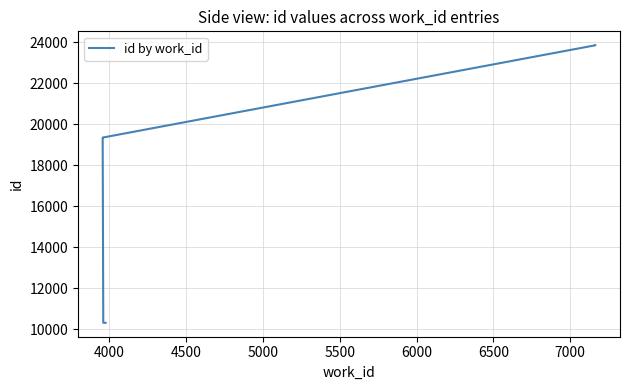

True or false: the data shows 6153 at 4000.

False